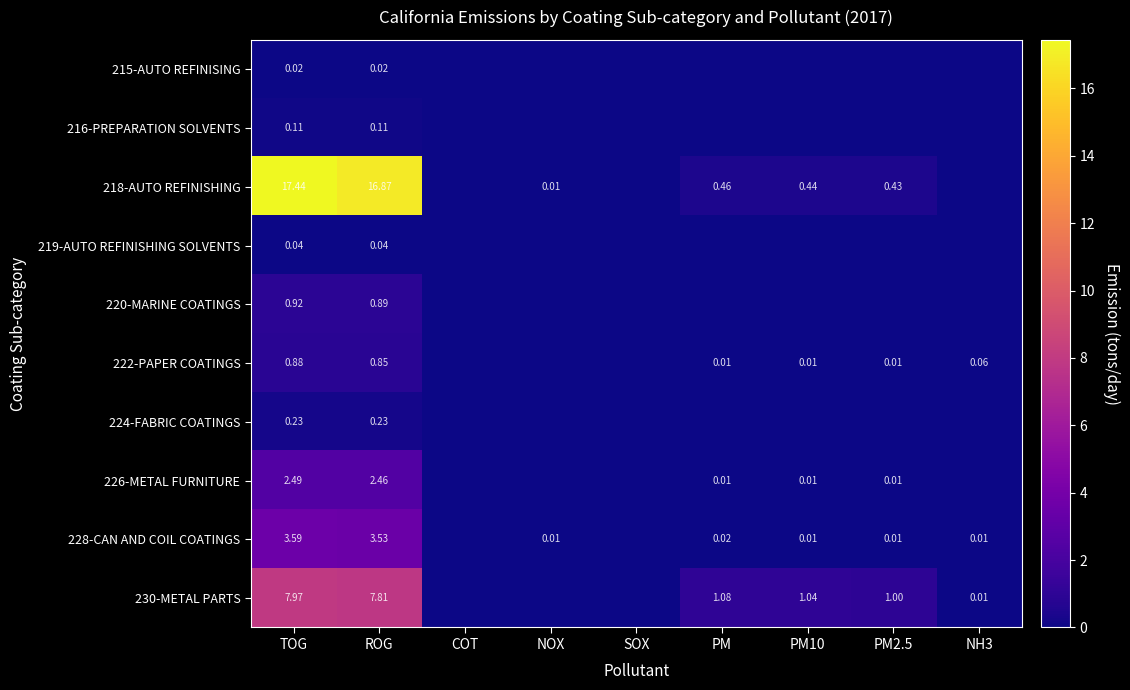

What is the average value of the 220-MARINE COATINGS series?

0.2